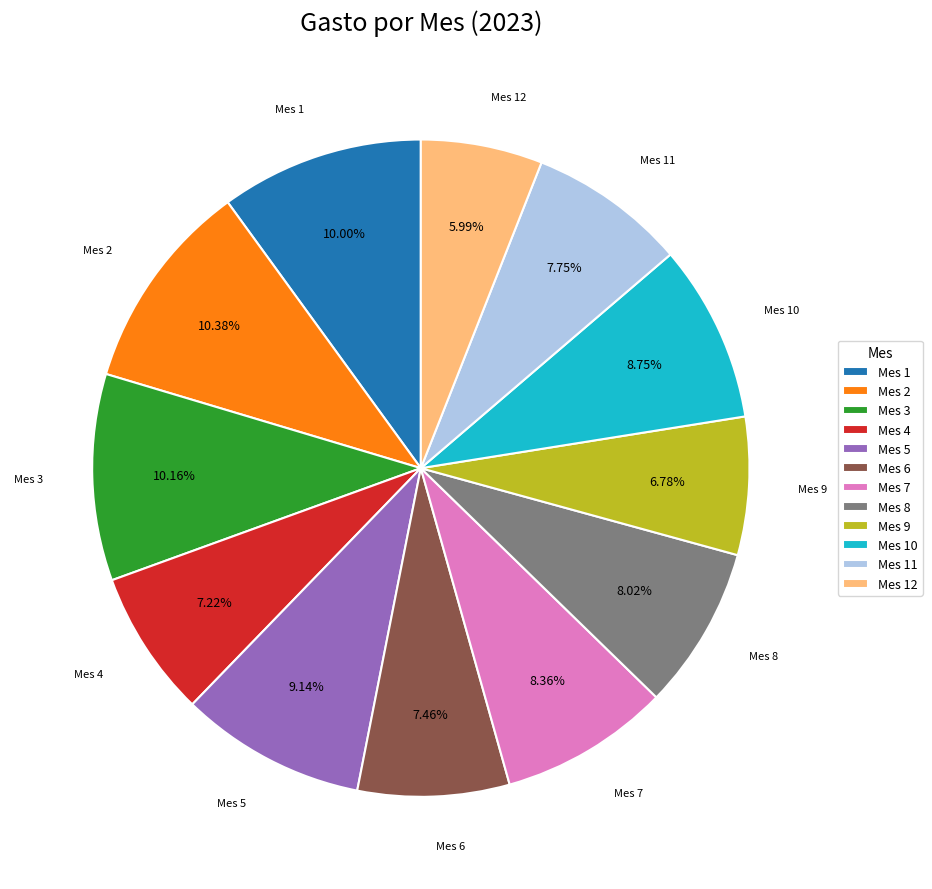

Which has a higher value, Mes 8 or Mes 1?

Mes 1